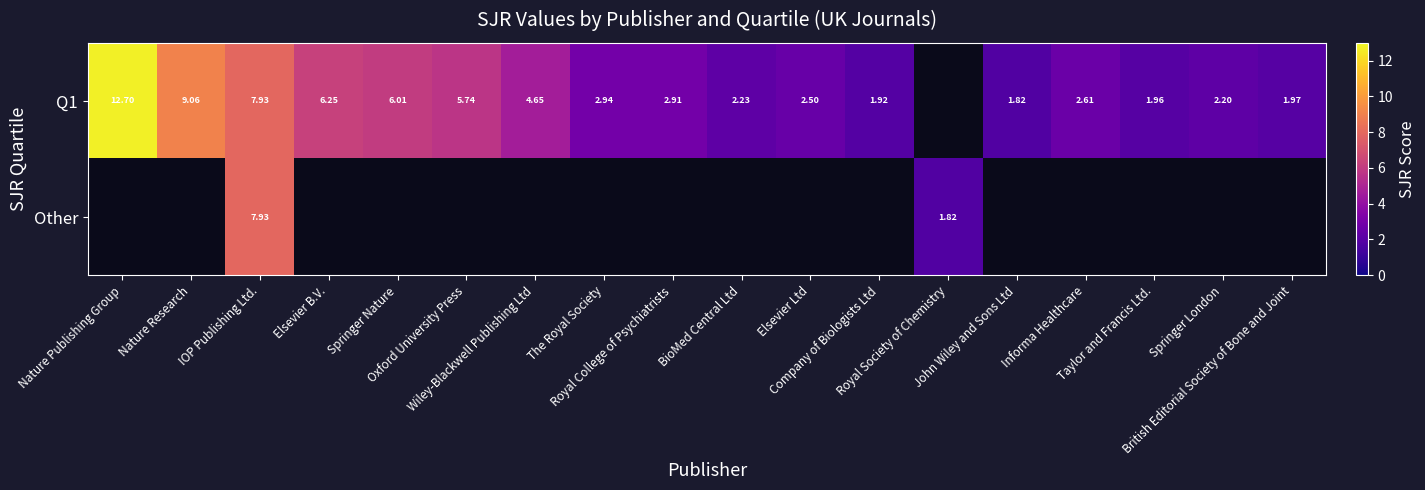

Rank the series by their average value, from lowest to highest.

Q1, Other